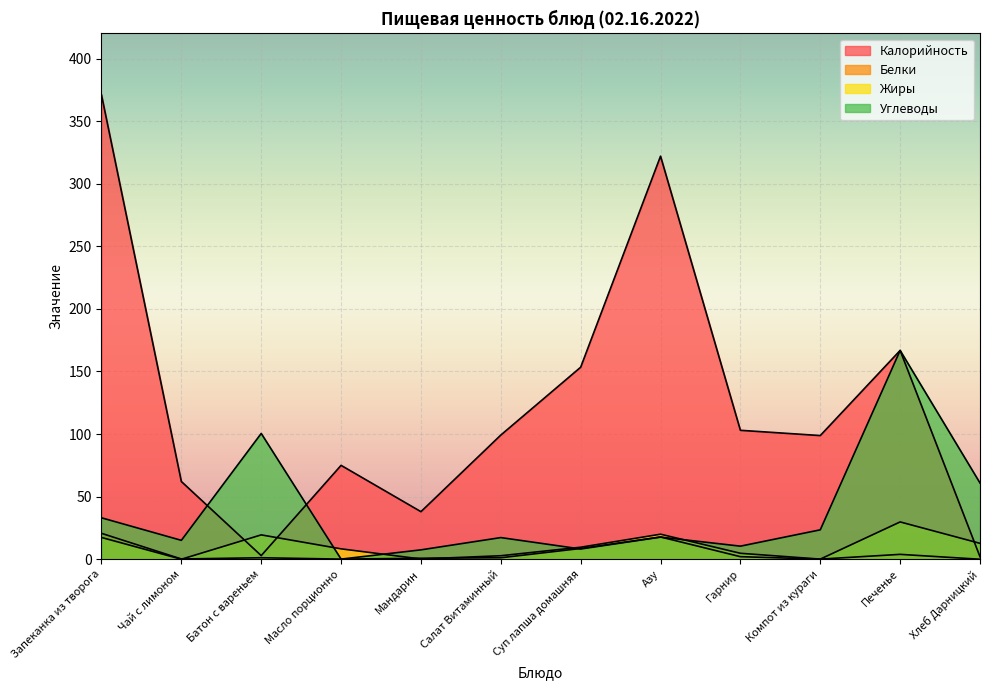

How many values in the Углеводы series exceed 17?

7